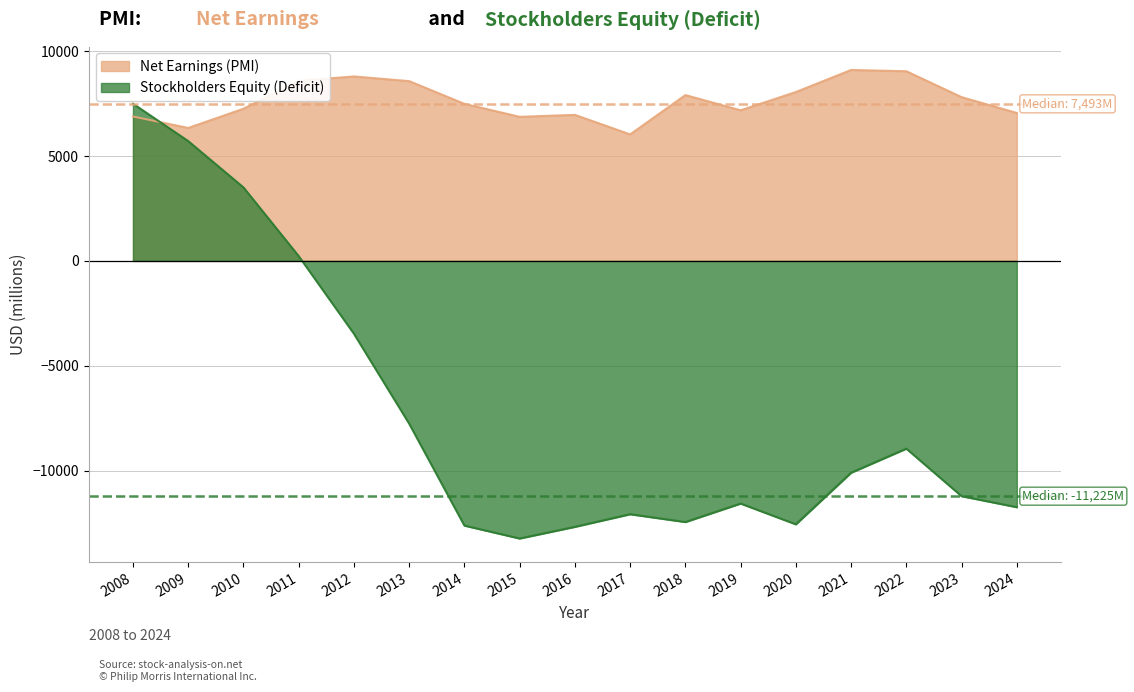

How many times do Stockholders Equity (Deficit) and Net Earnings (PMI) cross each other?

1